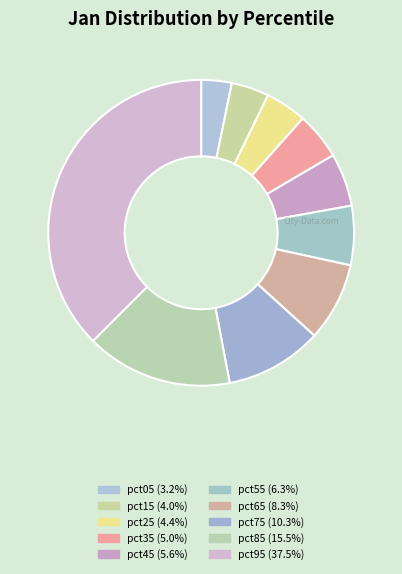

Is there any slice that represents more than half of the pie?

No